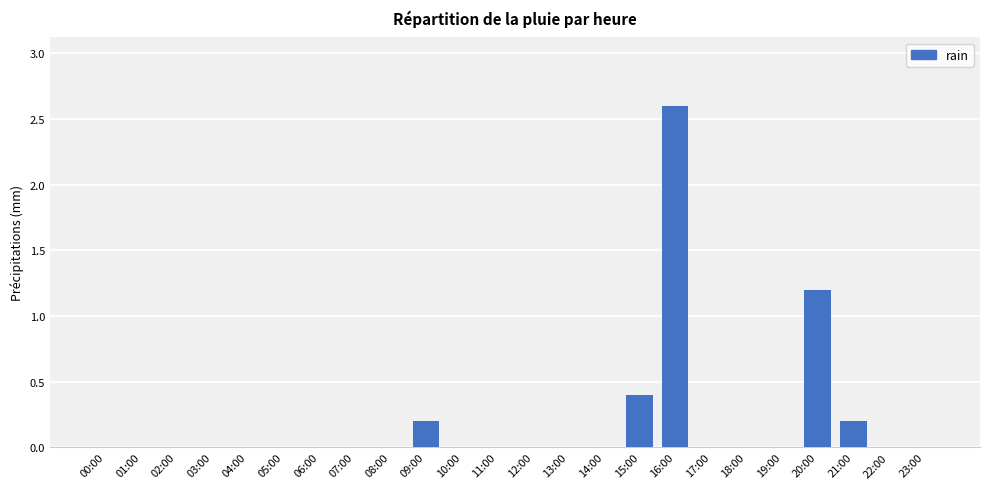

What is the change in value from 08:00 to 09:00?

+0.2